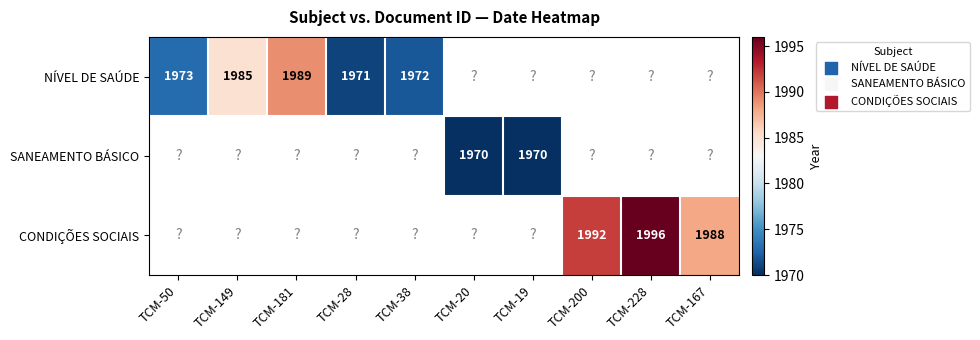

The value of SANEAMENTO BÁSICO at TCM-19 is 1206.5. True or false?

False